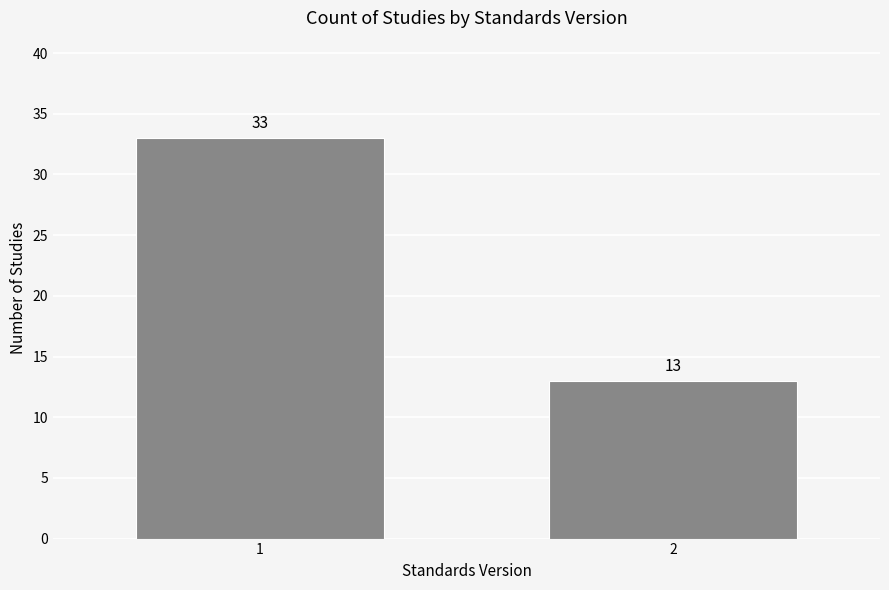

Reading left to right, extract all data points from this chart.

1=33	2=13